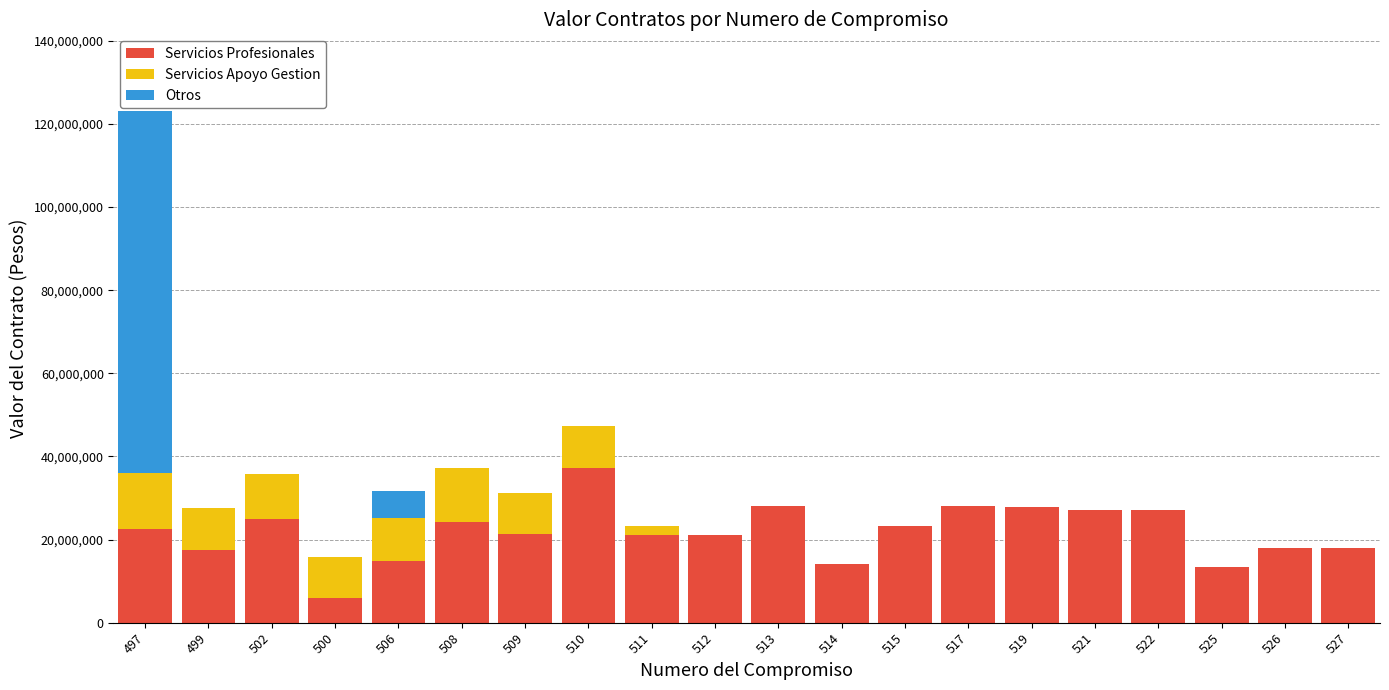

What is the highest value of the Servicios Profesionales series?

37333333